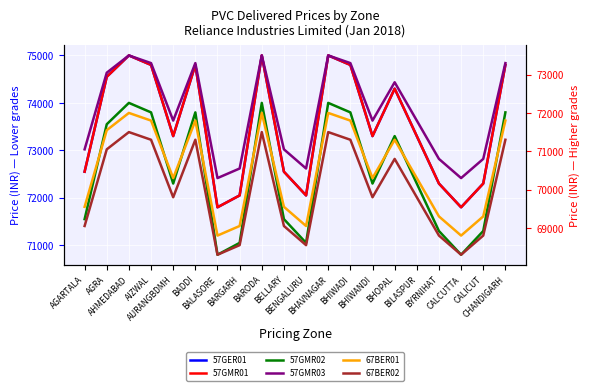

At which category does the chart reach its minimum across all series?

BALASORE